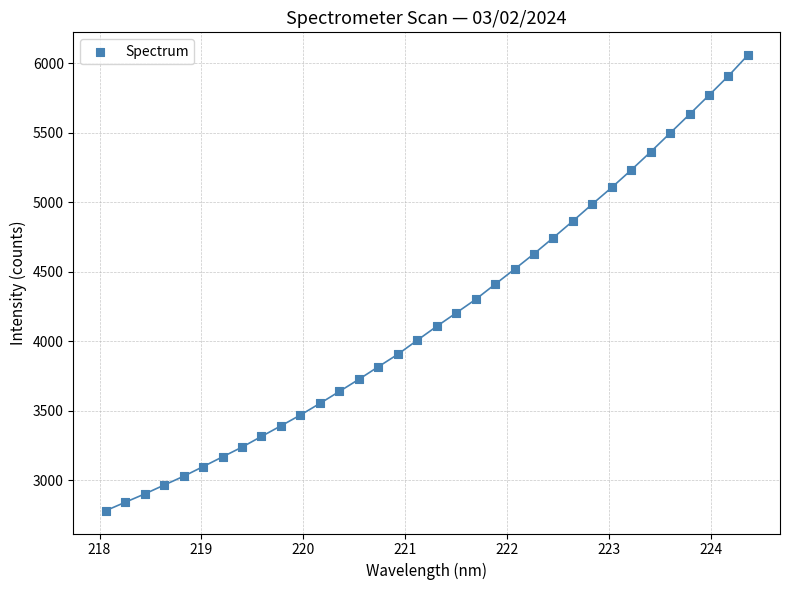

What is the range of Y values (max minus min)?

3276.1